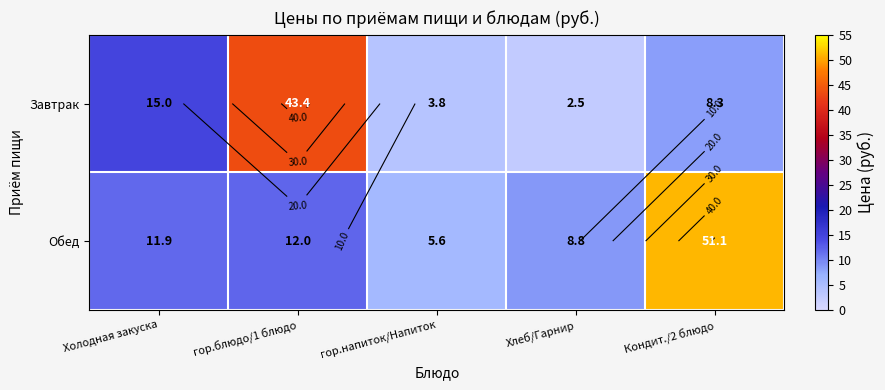

How many data points in Завтрак are less than 8?

2